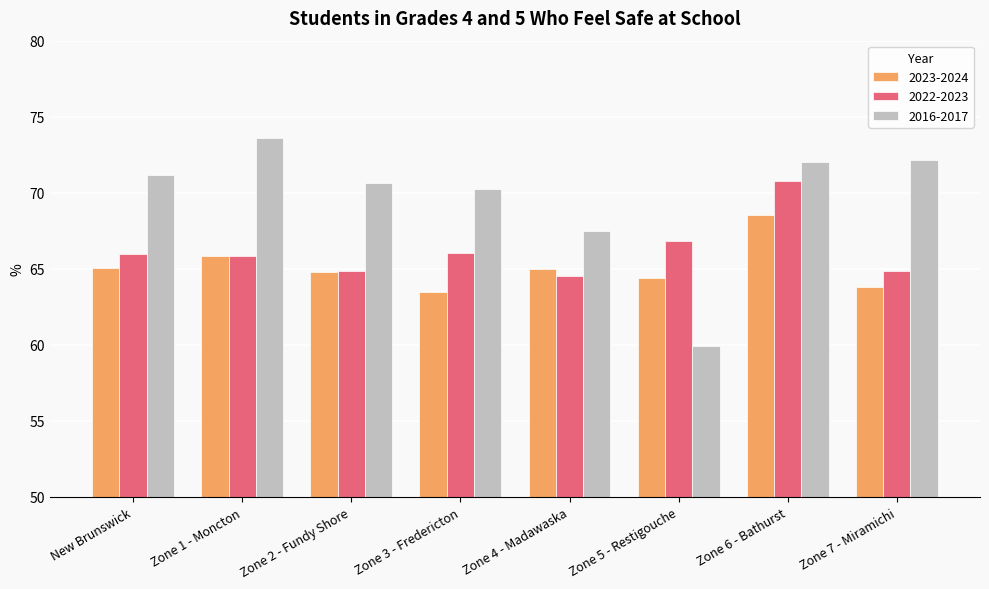

Which series has the largest total across all categories?

2016-2017